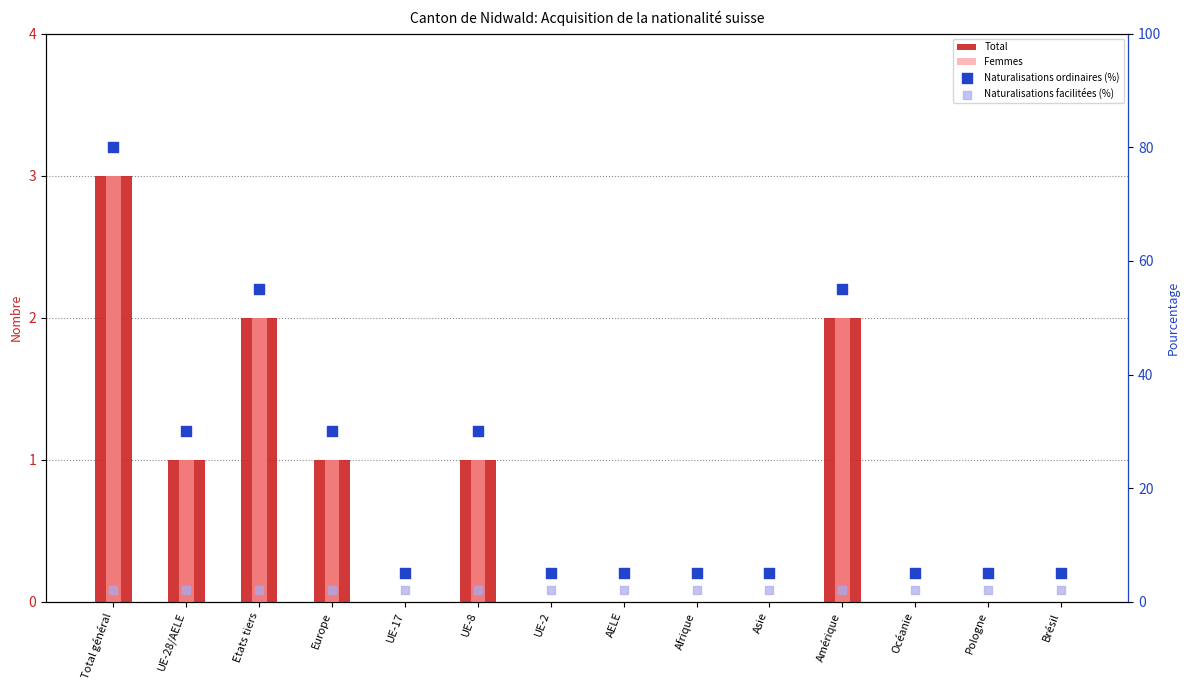

Which series contains the lowest Y value?

Total